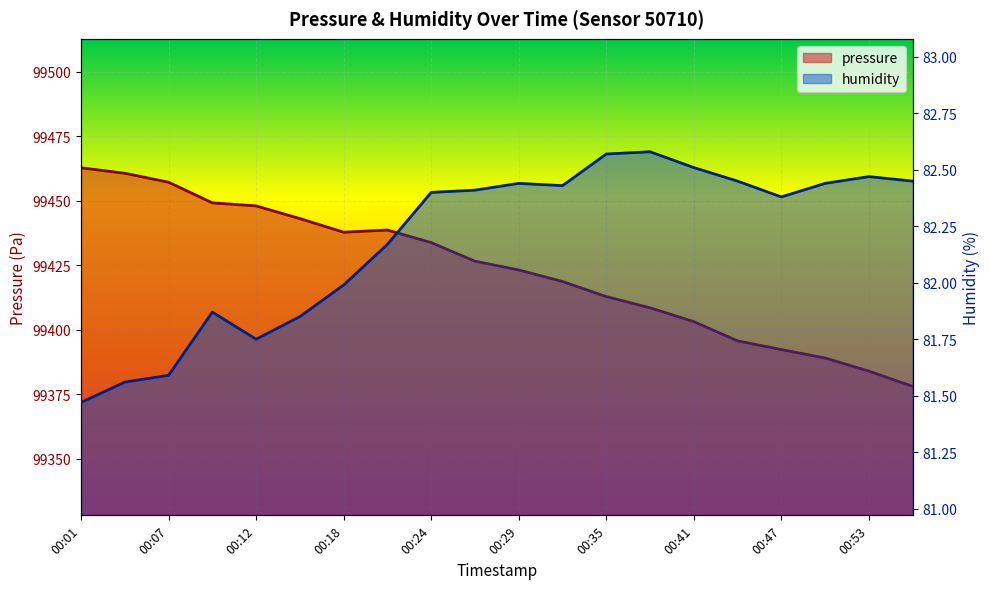

True or false: humidity has more than 0 points higher than both neighbors.

True